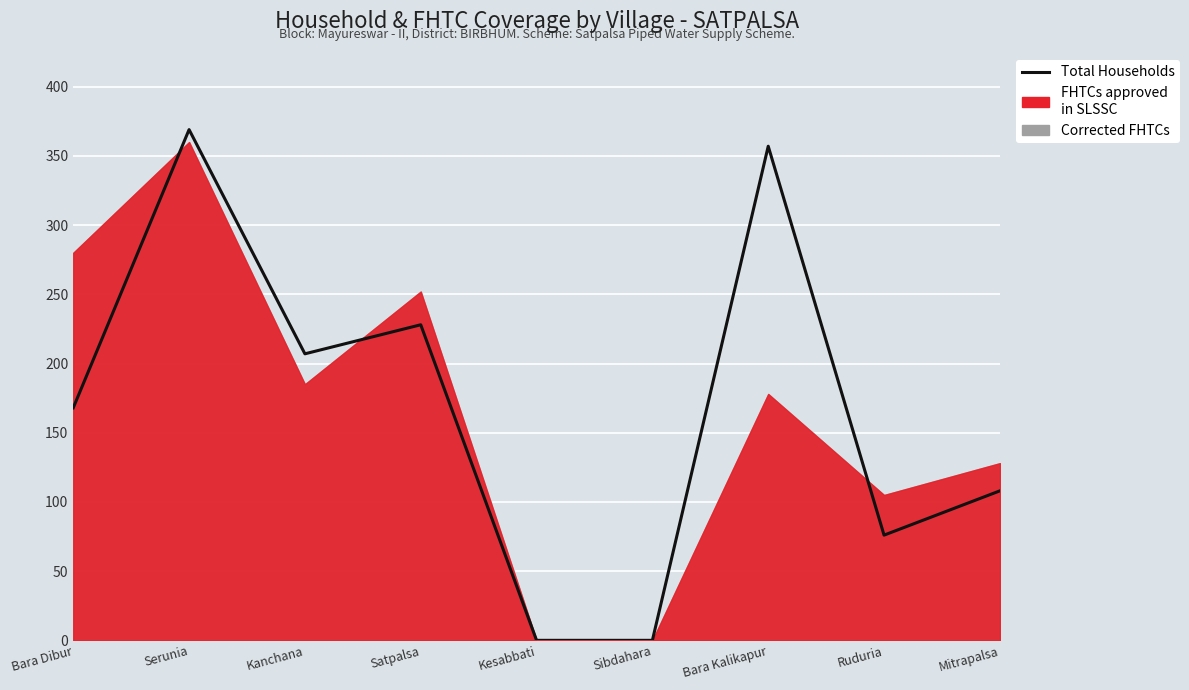

Count the number of values greater than 168.

4